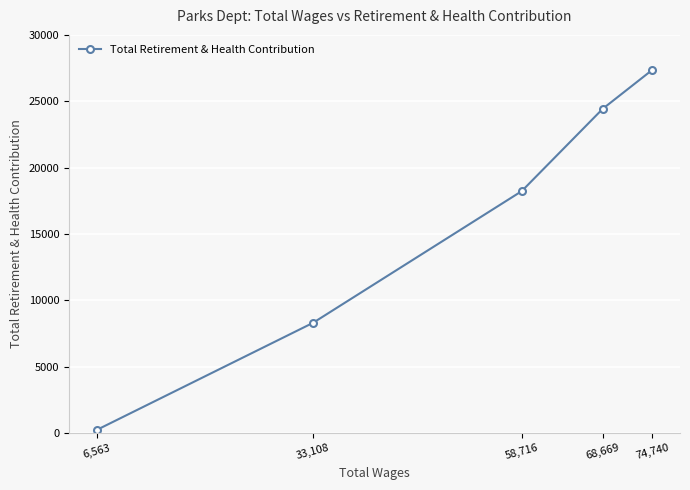

What is the value of the 1st point from the left?

246